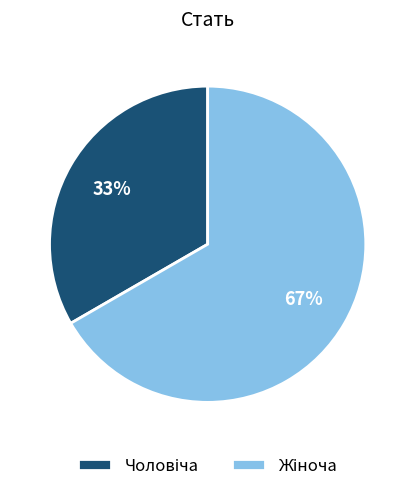

Count the number of slices in the pie.

2